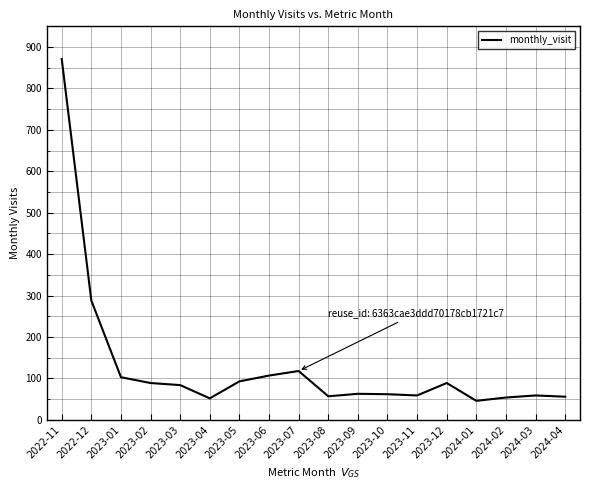

At which label is the value closest to 458?

2022-12